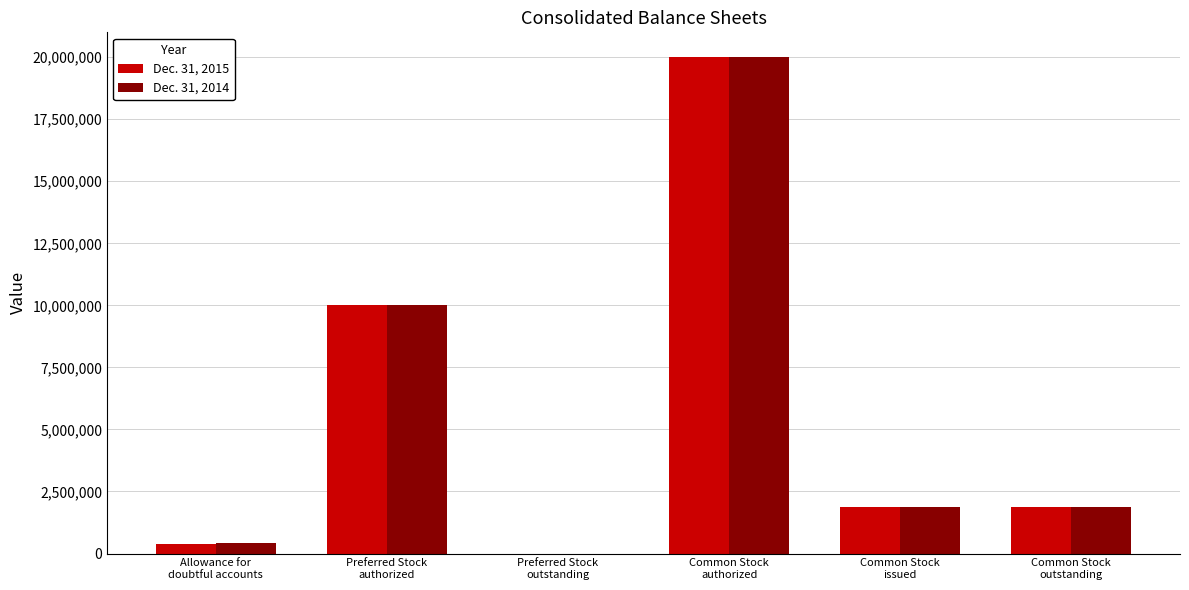

What is the maximum value shown in the chart?

20000000